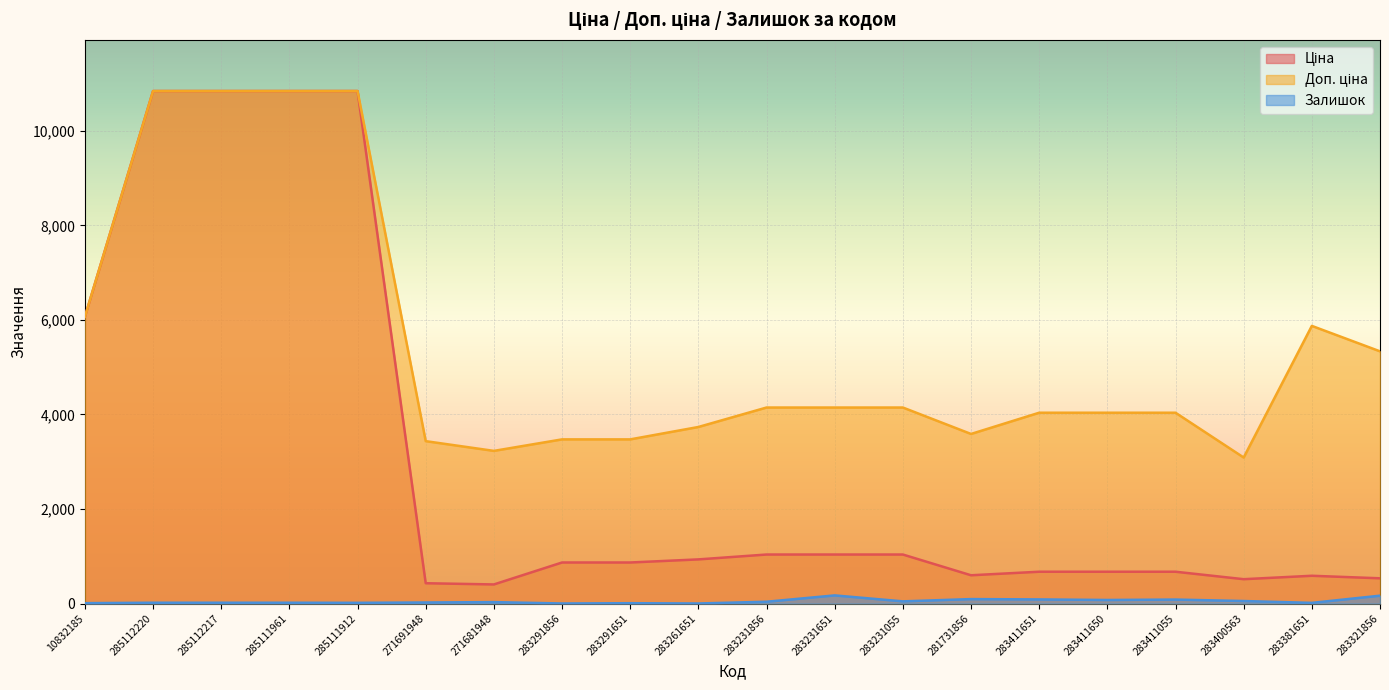

What is the difference between the maximum and second lowest values in the Ціна series?

10410.8